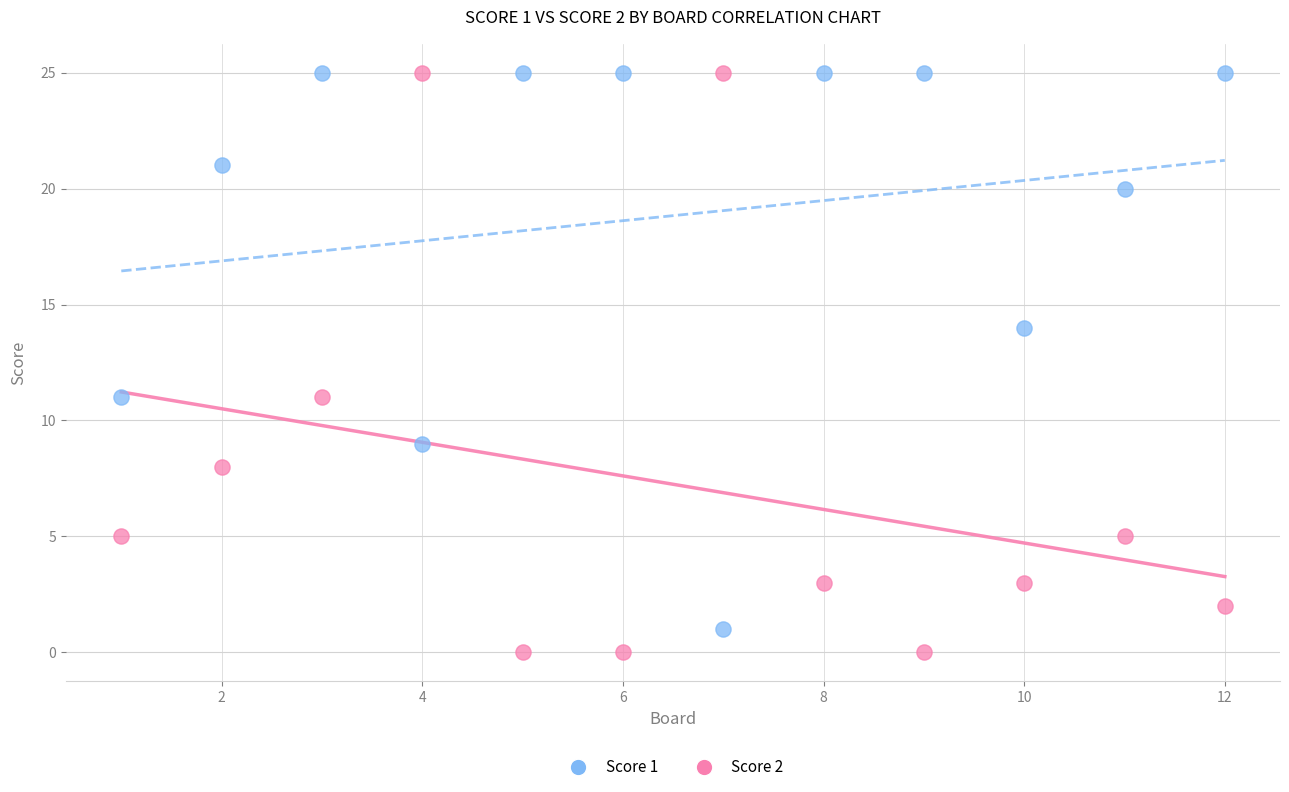

What is the X range (max minus min) for the scatter plot?

11